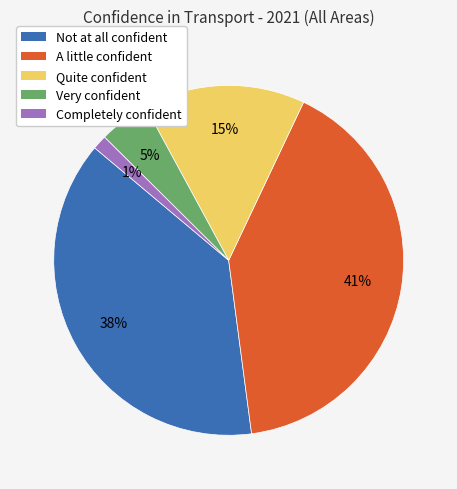

Is Quite confident the majority of the pie?

No